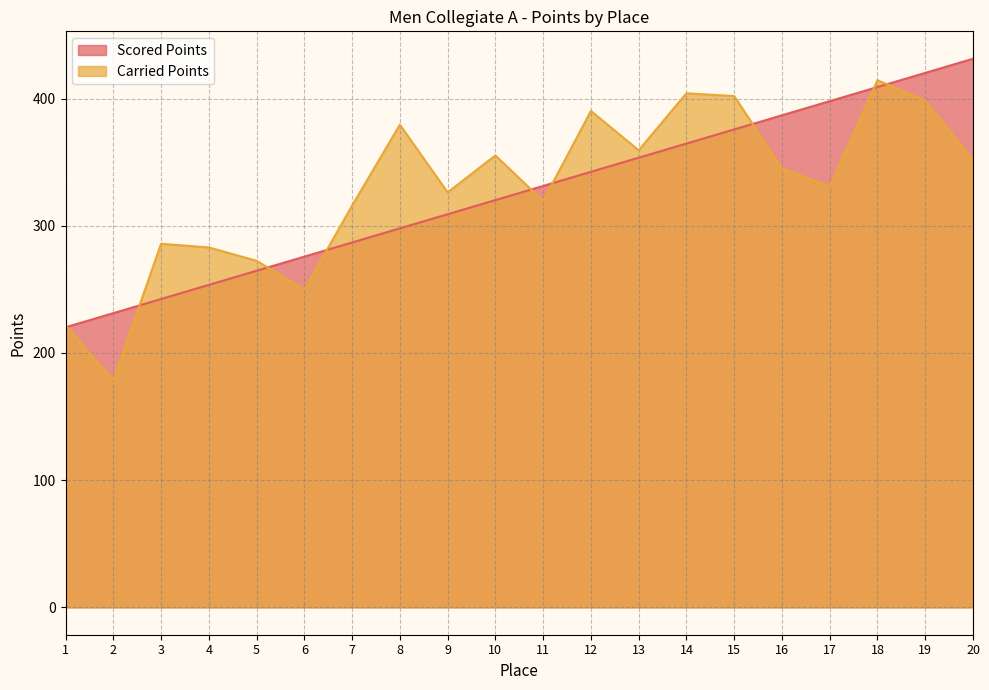

True or false: Carried Points has more than 0 points higher than both neighbors.

True